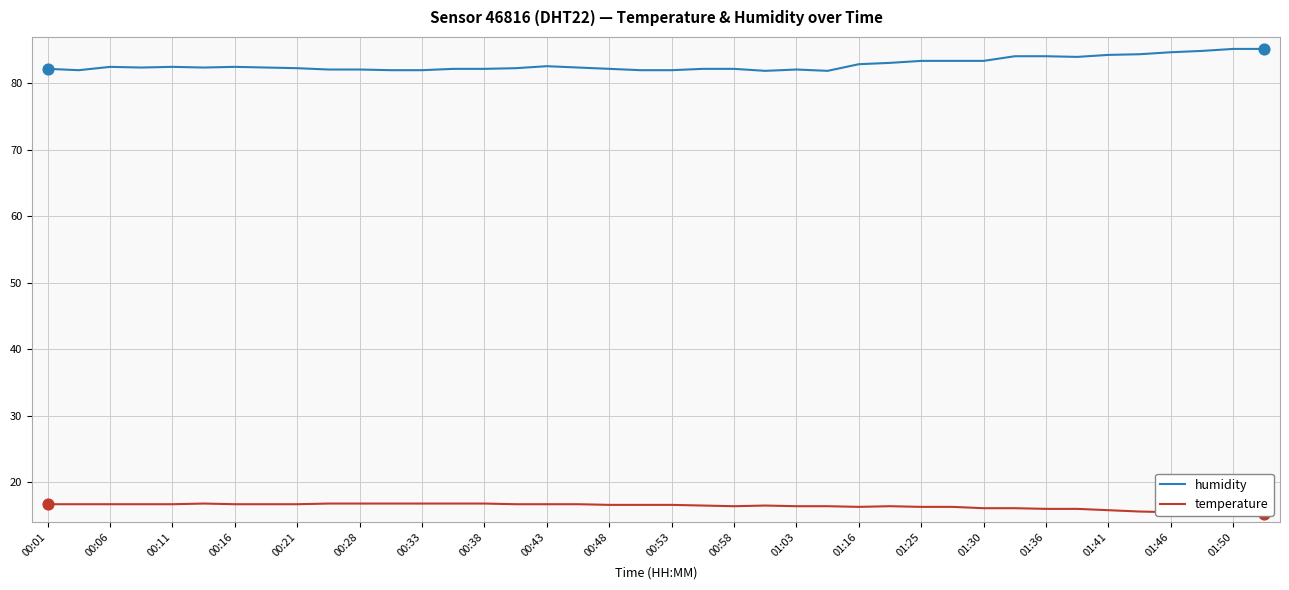

Which series has the largest total across all categories?

humidity